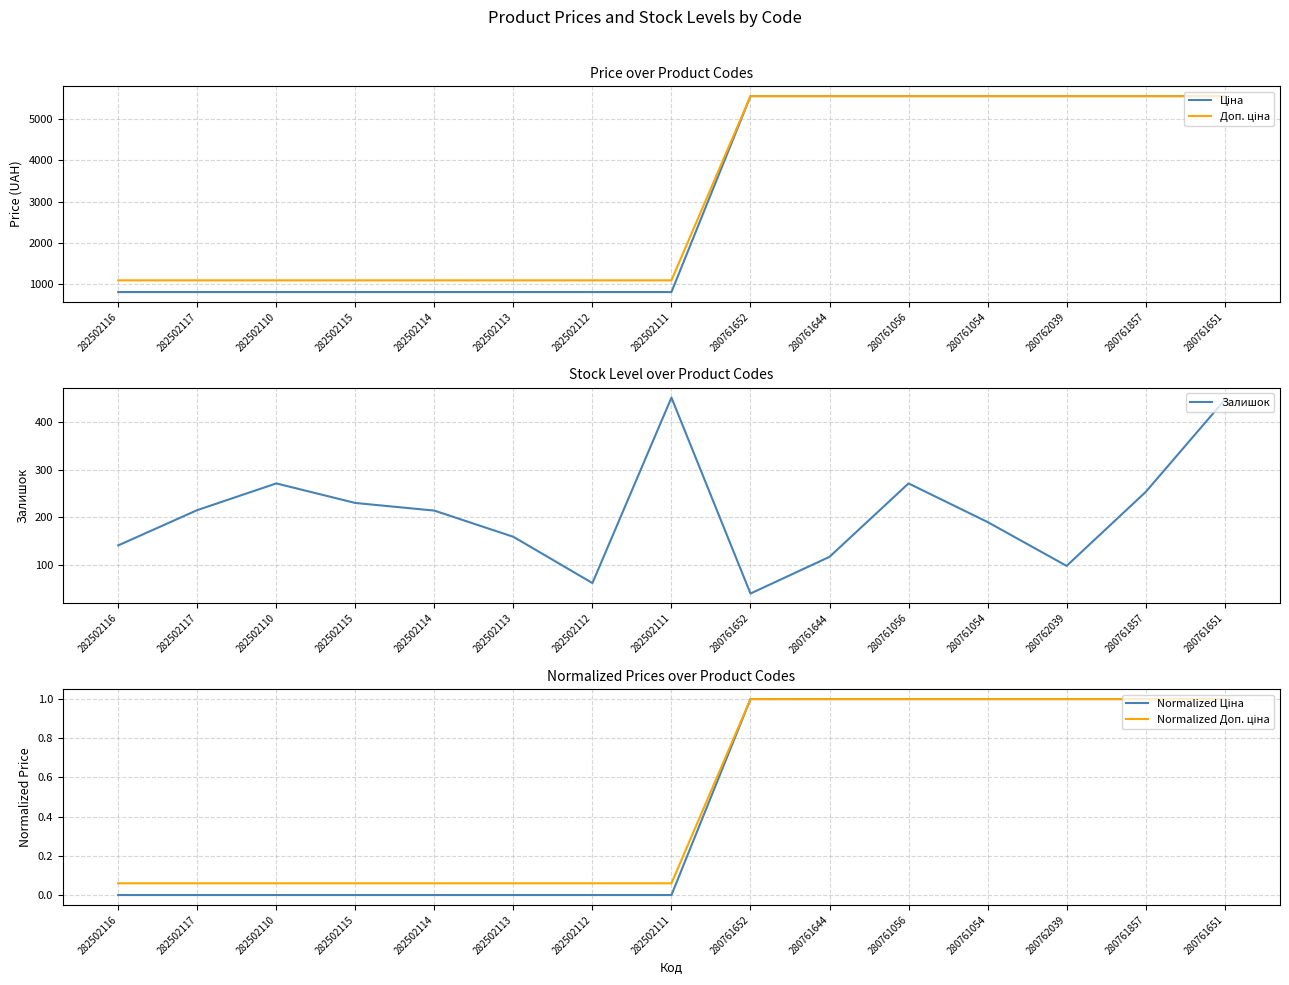

True or false: Доп. ціна and Normalized Доп. ціна cross at least once.

False